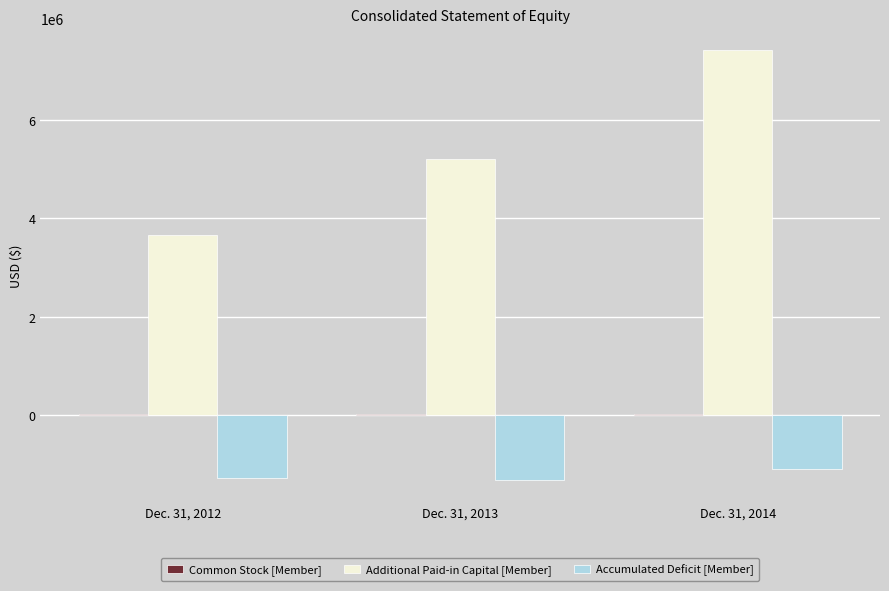

At which label is Accumulated Deficit [Member] closest to -1206552?

Dec. 31, 2012